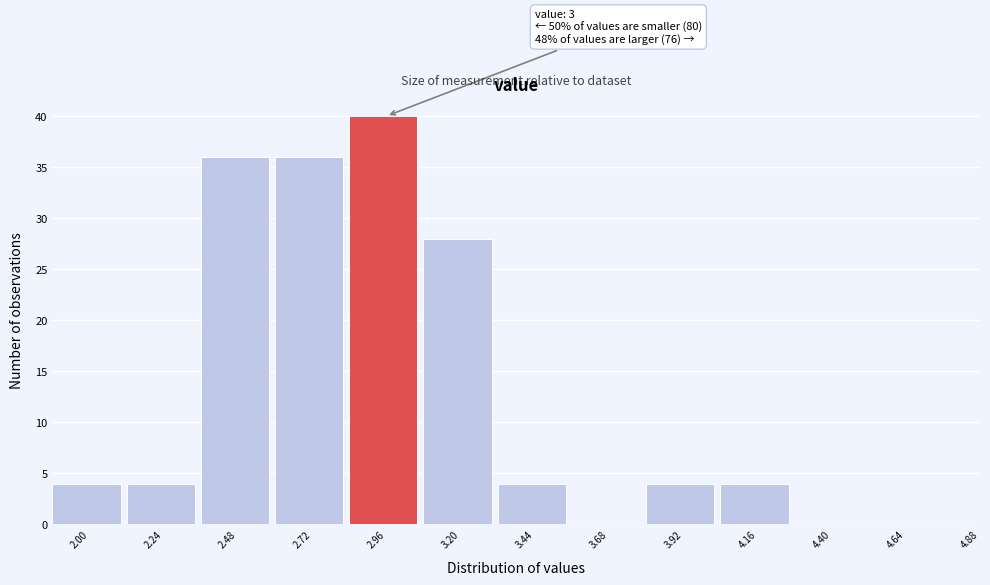

Reading left to right, list all the values displayed in this chart.

2.00=4	2.24=4	2.48=36	2.72=36	2.96=40	3.20=28	3.44=4	3.68=0	3.92=4	4.16=4	4.40=0	4.64=0	4.88=0